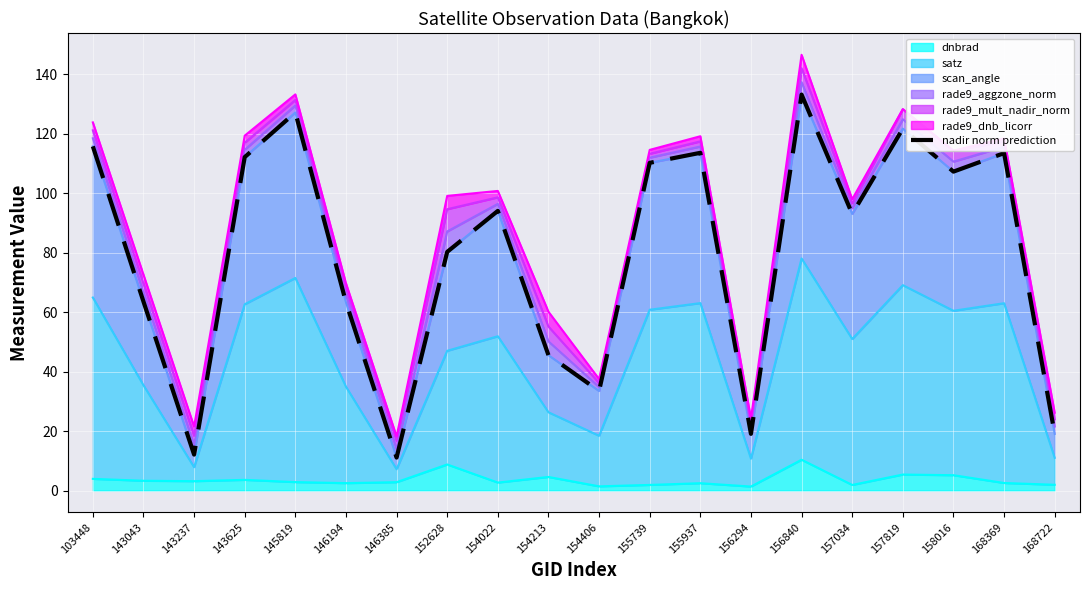

How many categories are shown in the chart?

20